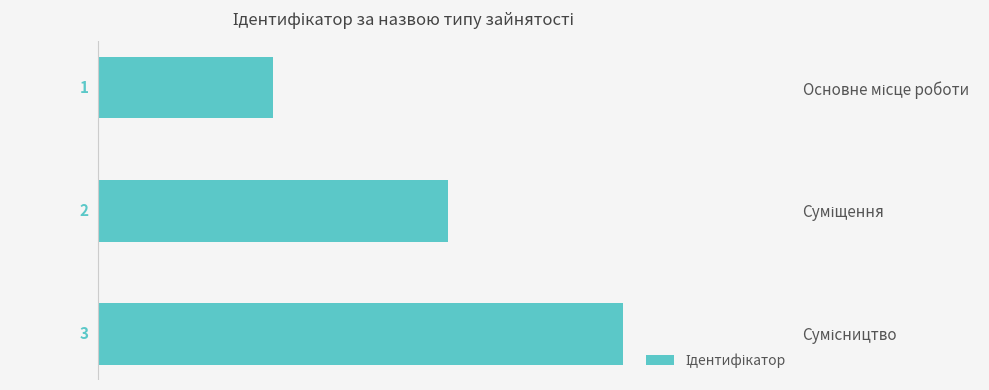

What is the value of the 3rd bar from the top?

3